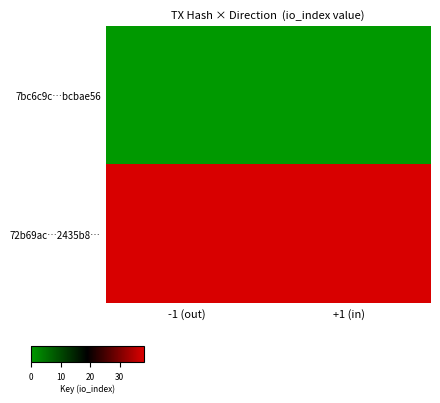

Which series has the widest spread of values?

7bc6c9c…bcbae56